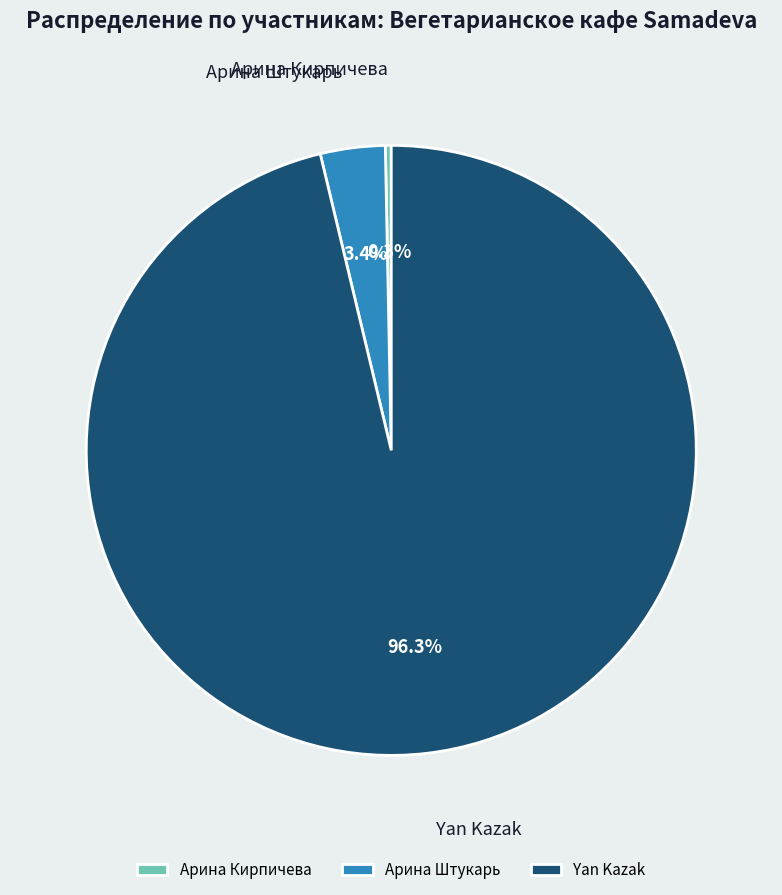

How many slices are in this pie chart?

3